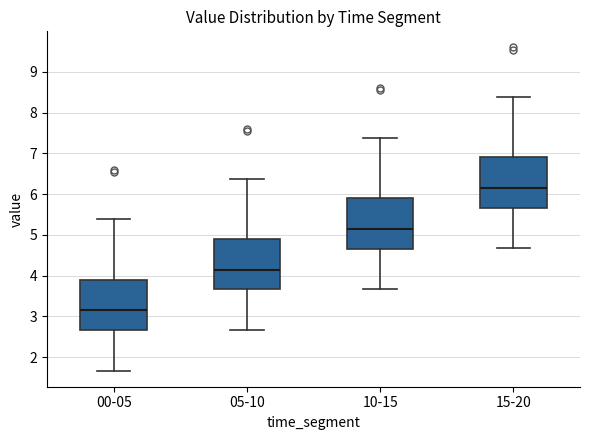

Where is the upper edge of the box for 00-05 on the y-axis? The values are not printed on the chart, so give them approximately, as read against the axis.

3.9